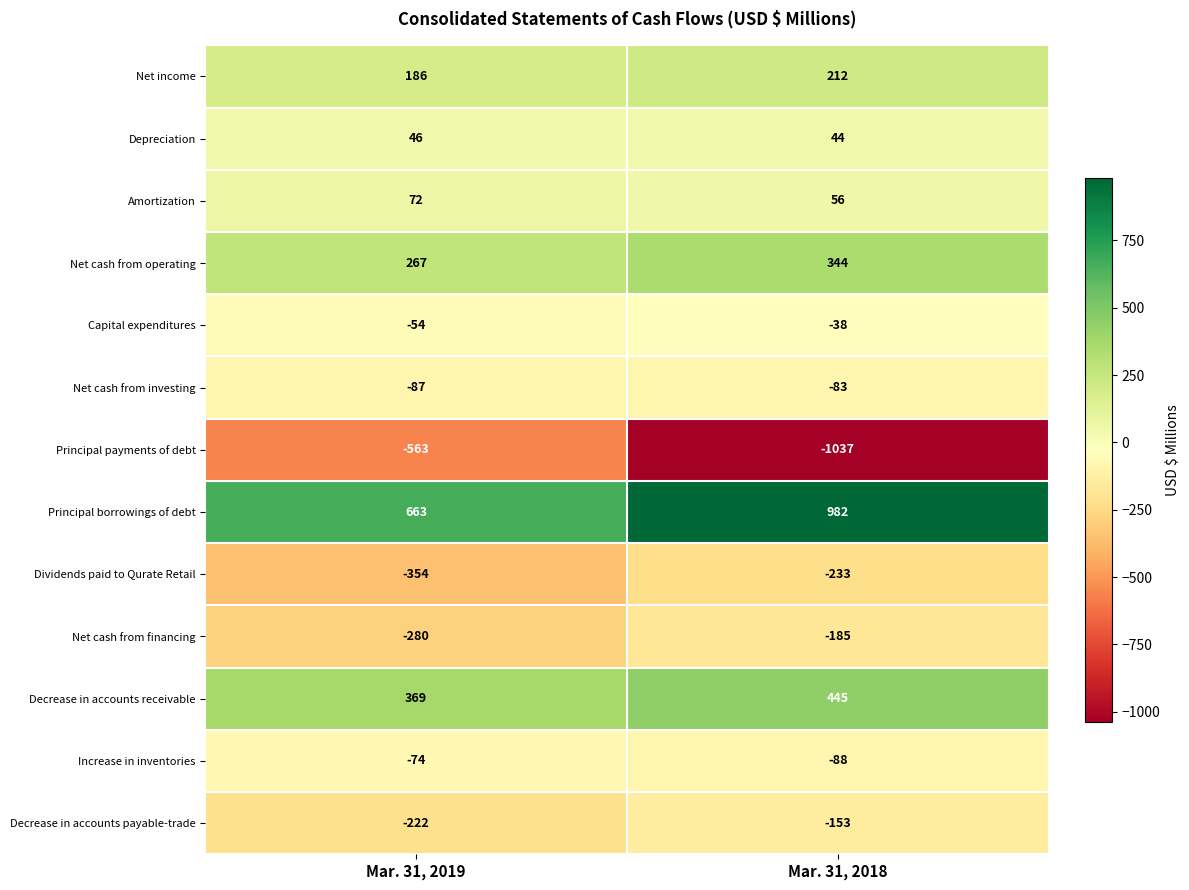

Which label corresponds to the smallest value in the chart?

Mar. 31, 2018